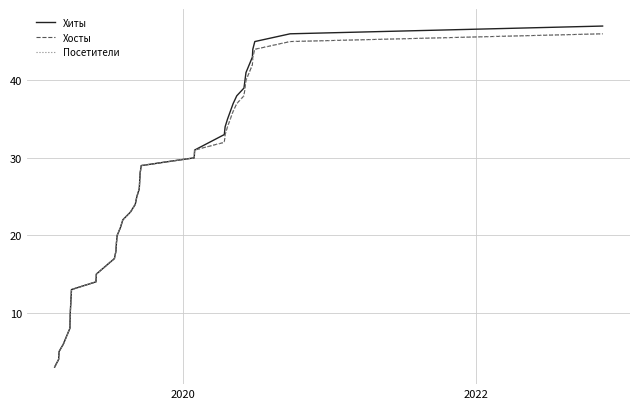

Does the chart display data point markers on the line(s)?

No